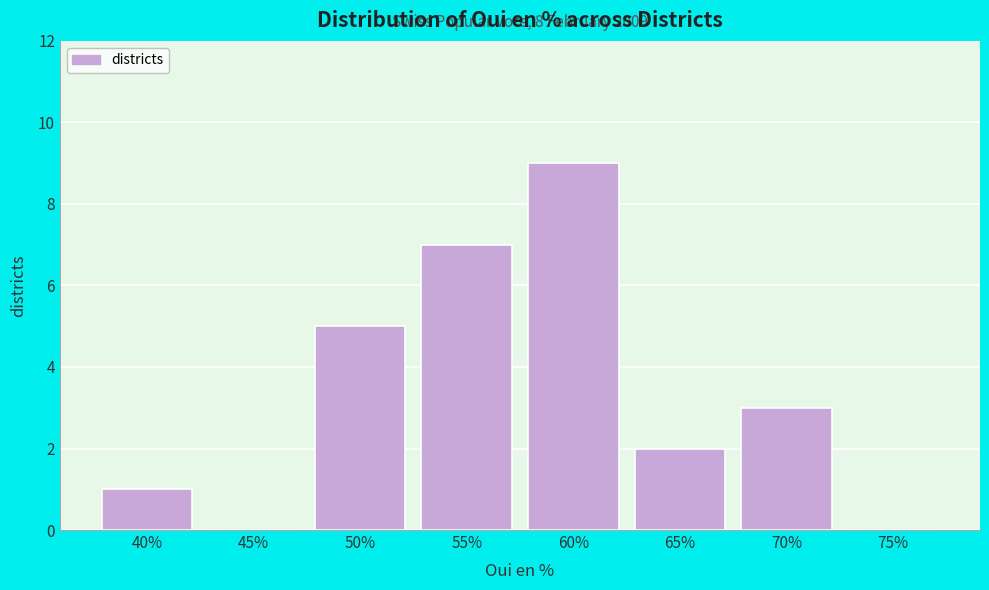

Reading left to right, transcribe all the data shown in this chart.

40%=1	45%=0	50%=5	55%=7	60%=9	65%=2	70%=3	75%=0